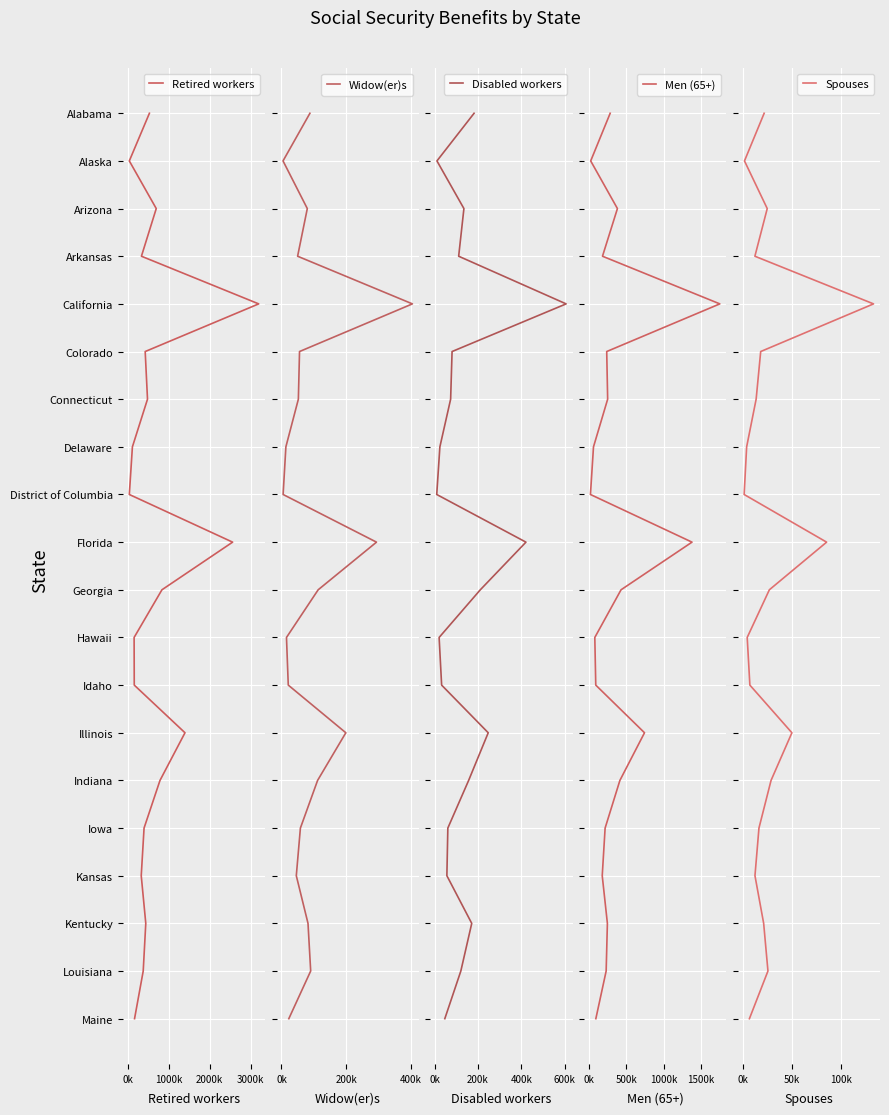

True or false: Disabled workers and Men (65+) intersect in this chart.

False